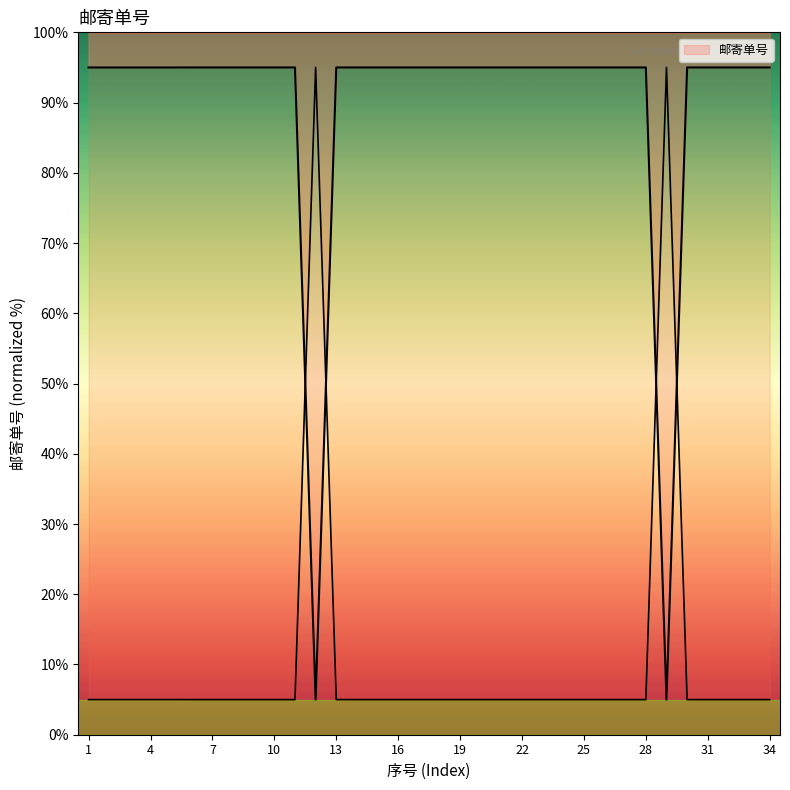

How many interior local valleys (lower than both neighbors) does the data have?

2